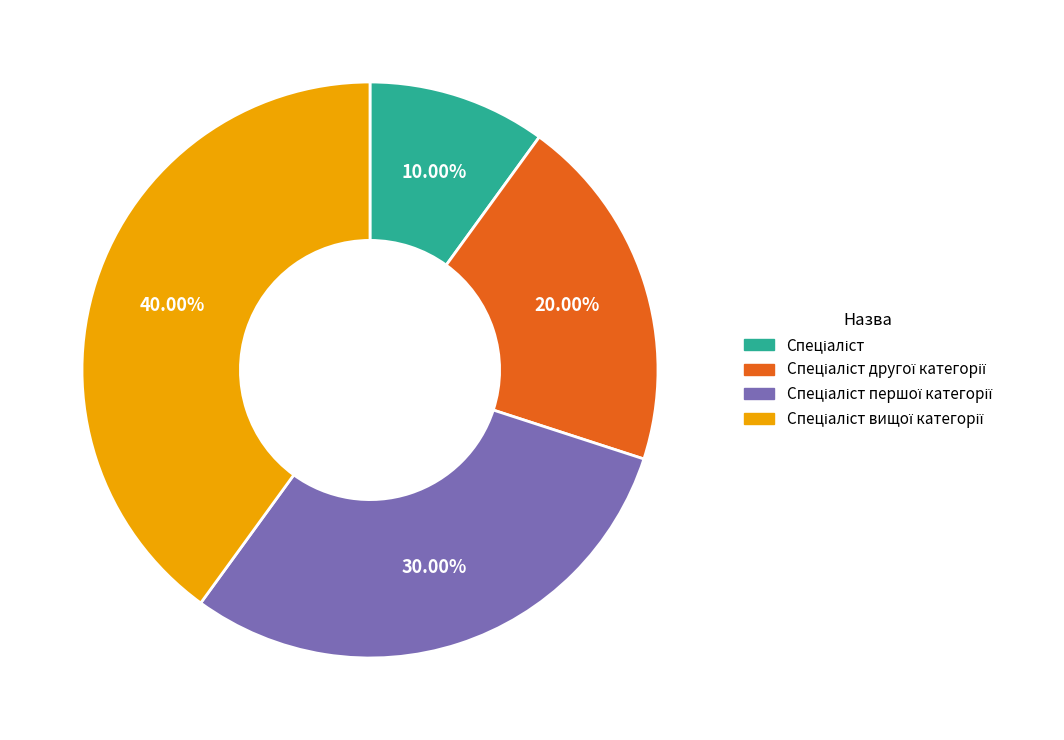

Is there any slice that represents more than half of the pie?

No